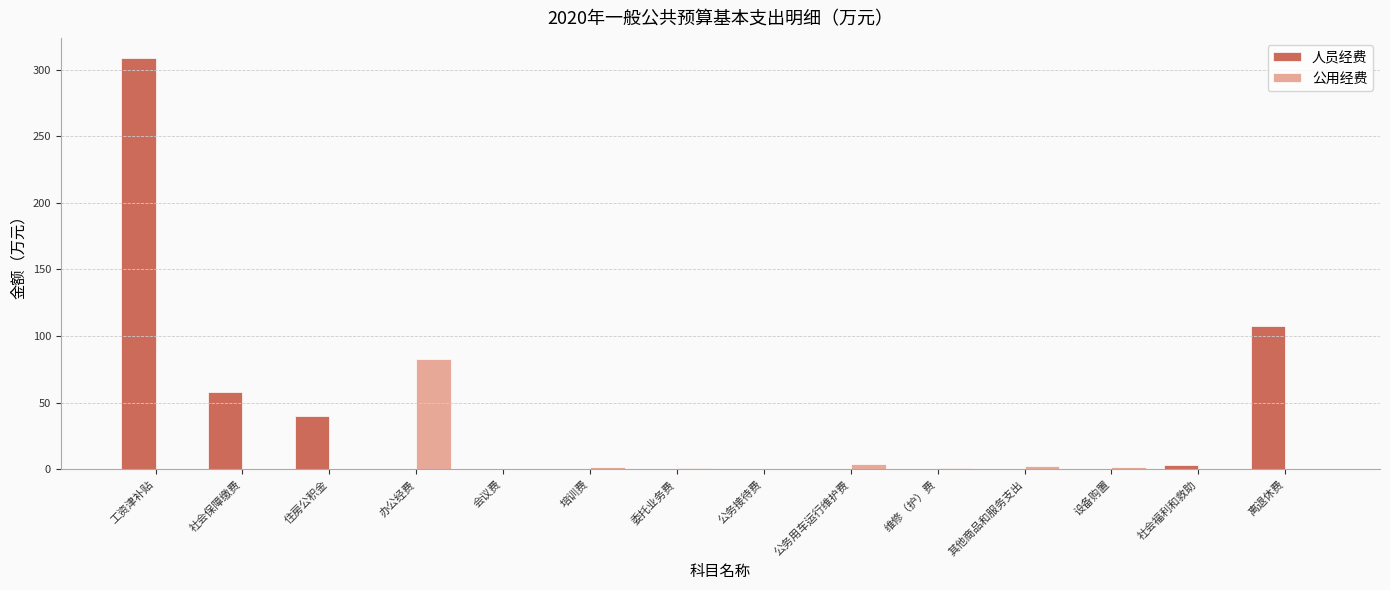

The value of 人员经费 at 培训费 is 125.1. True or false?

False